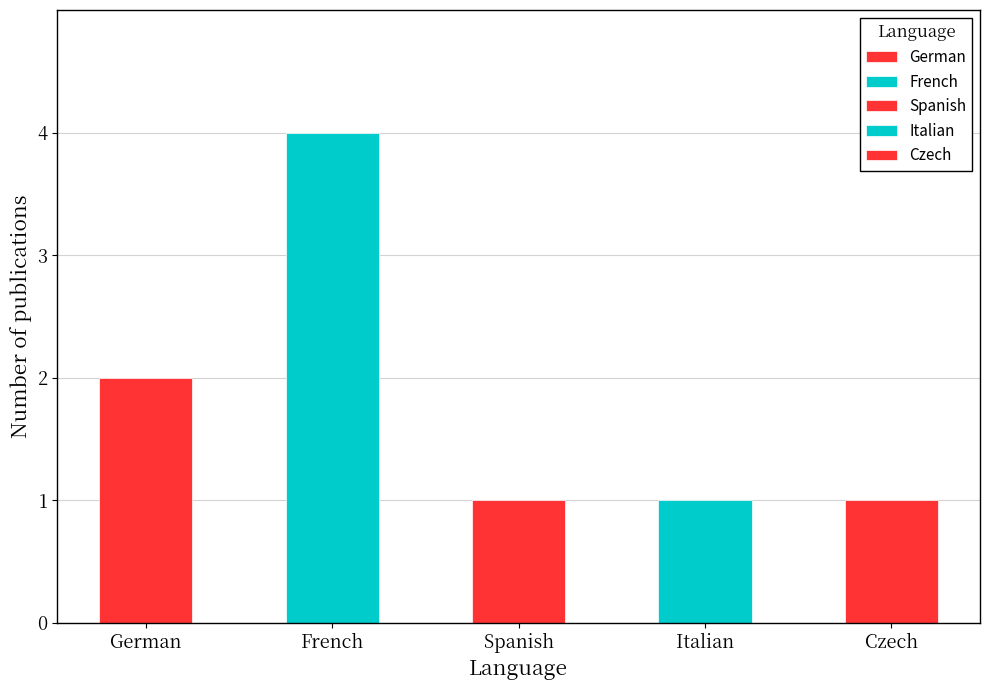

How many bars are there in total?

5